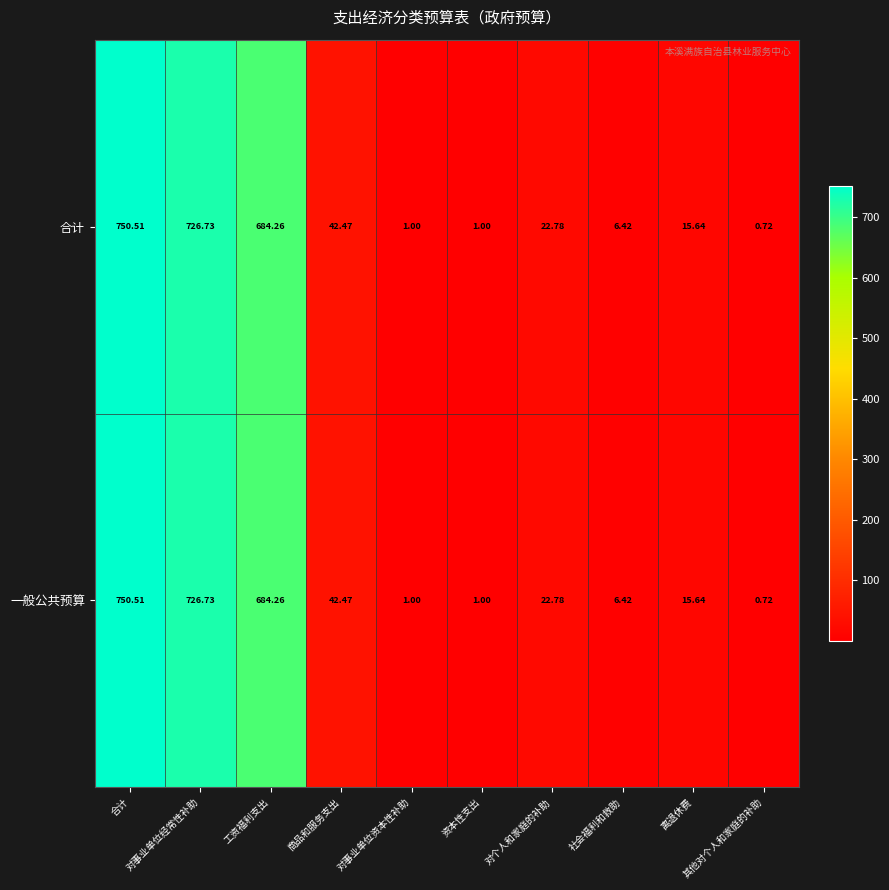

At which category does the chart reach its peak across all series?

合计